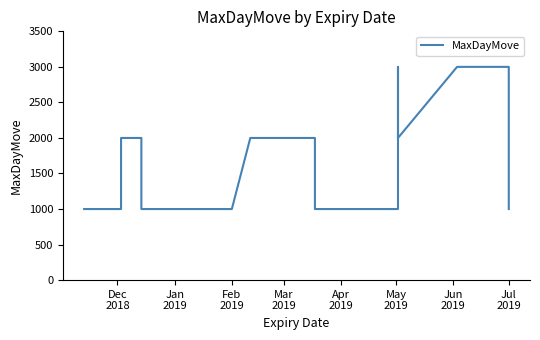

The chart shows a value of 1357 at Apr 2019. True or false?

False